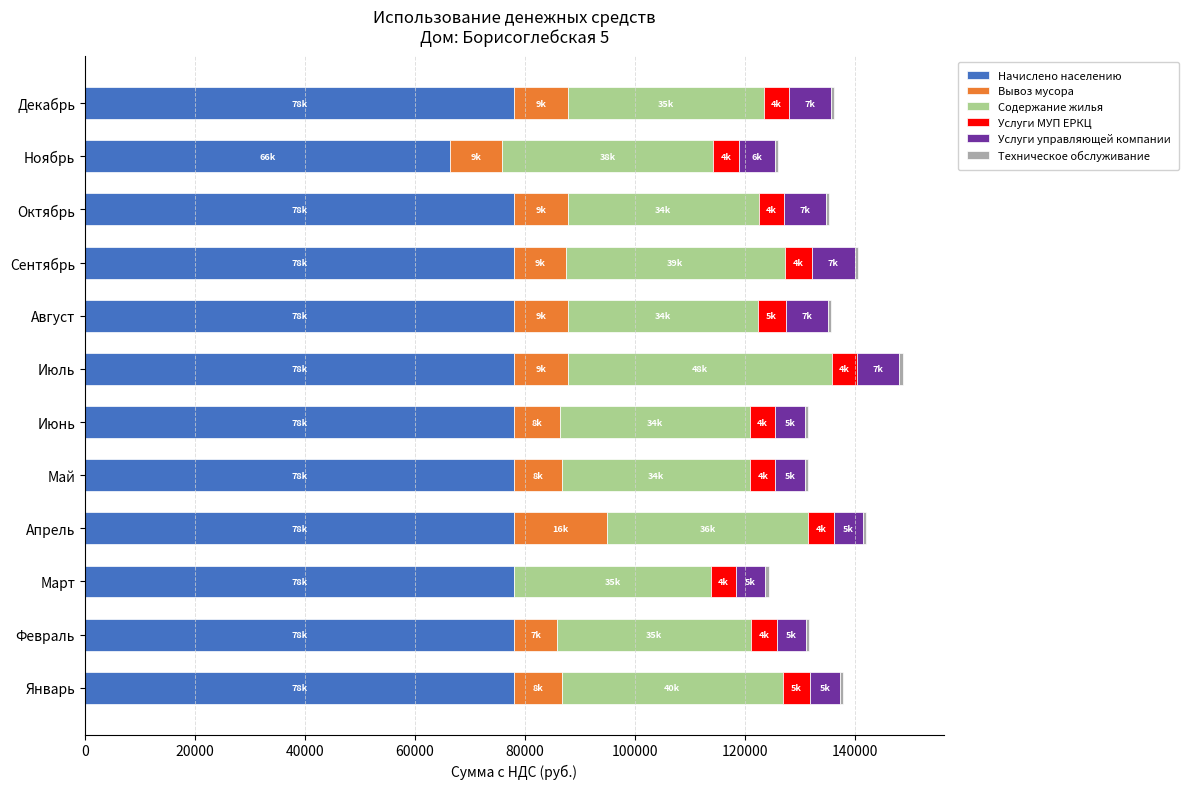

What is the sum of all Начислено населению values?

924651.3